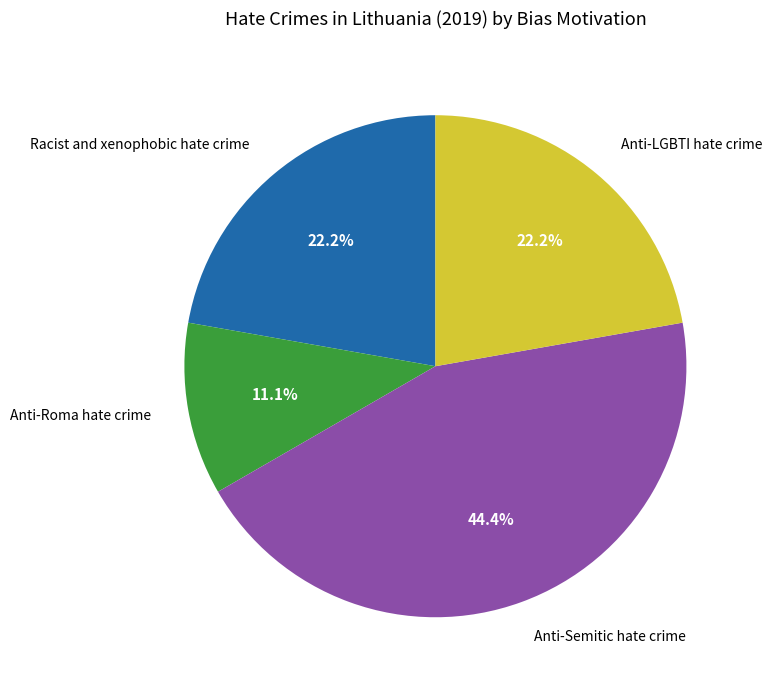

To the nearest percent, what is the average slice percentage?

25%